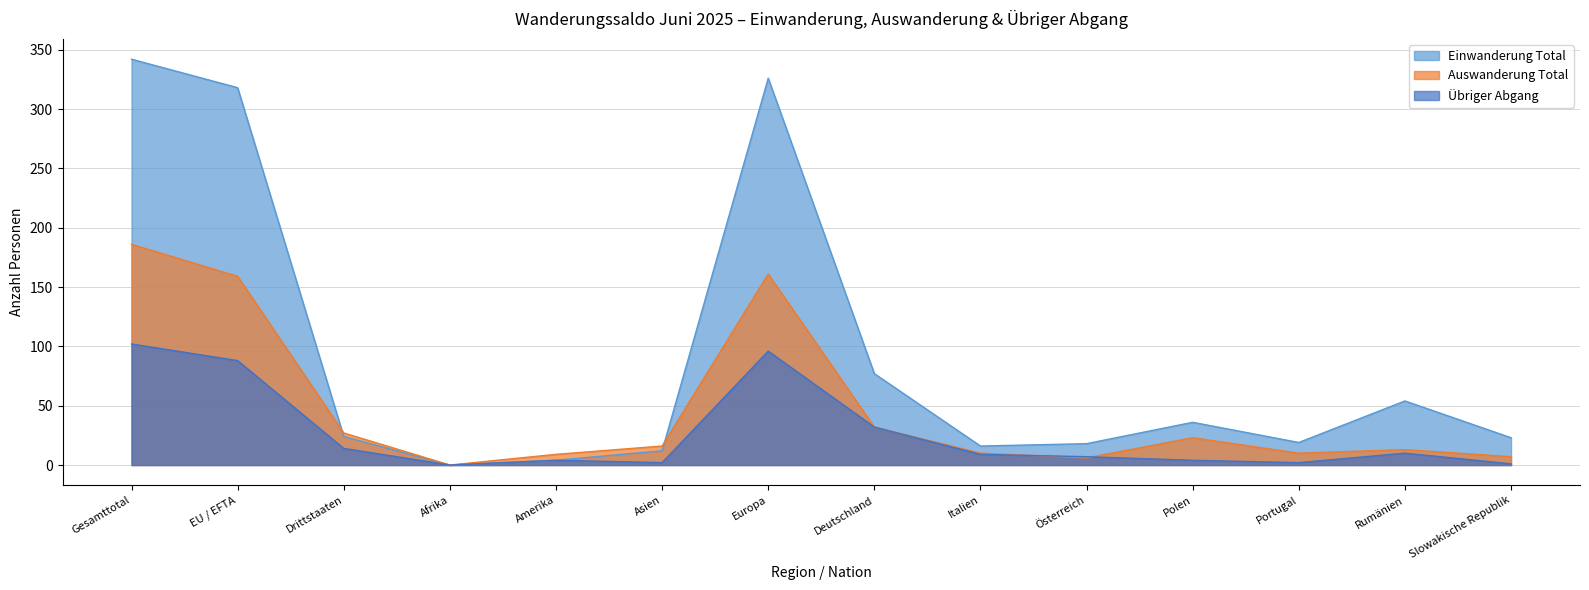

How many lines are shown in the chart?

3